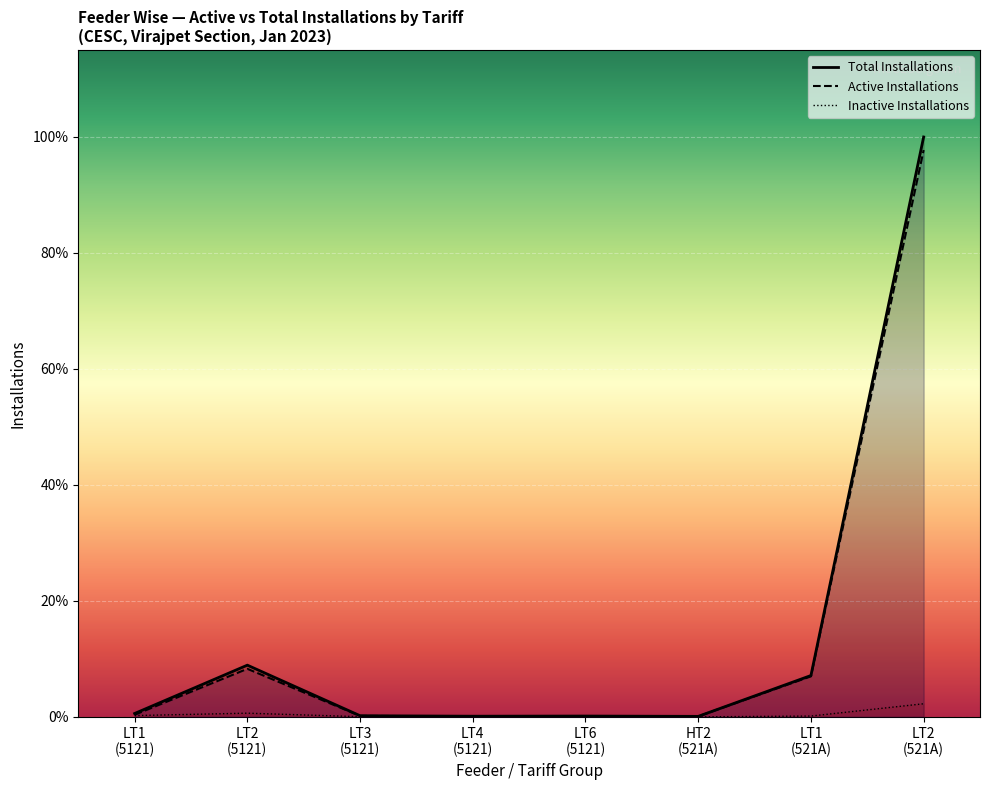

True or false: LT2 Active Installations and LT6 Active Installations intersect in this chart.

False